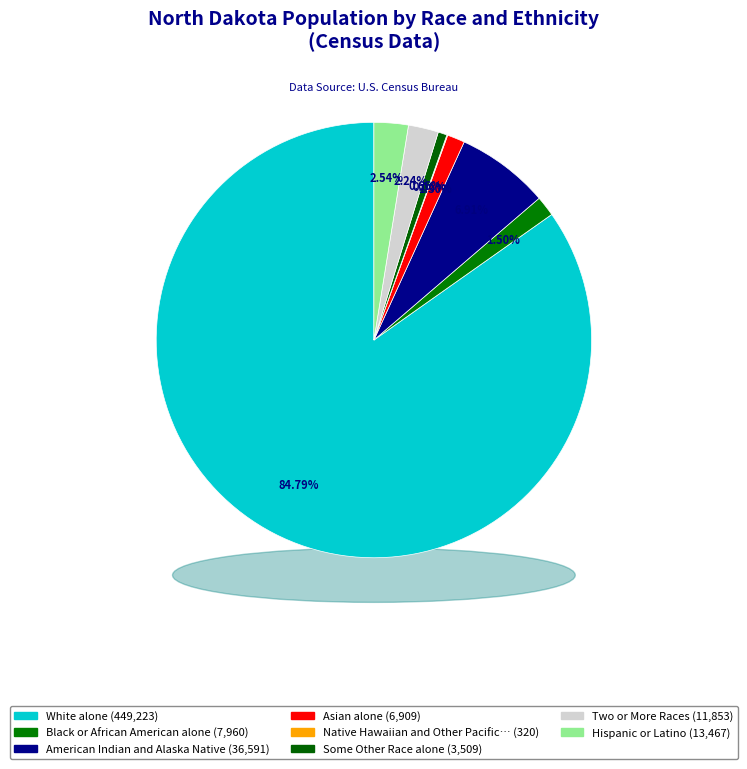

Does Native Hawaiian and Other Pacific Islander account for over 50% of the chart?

No